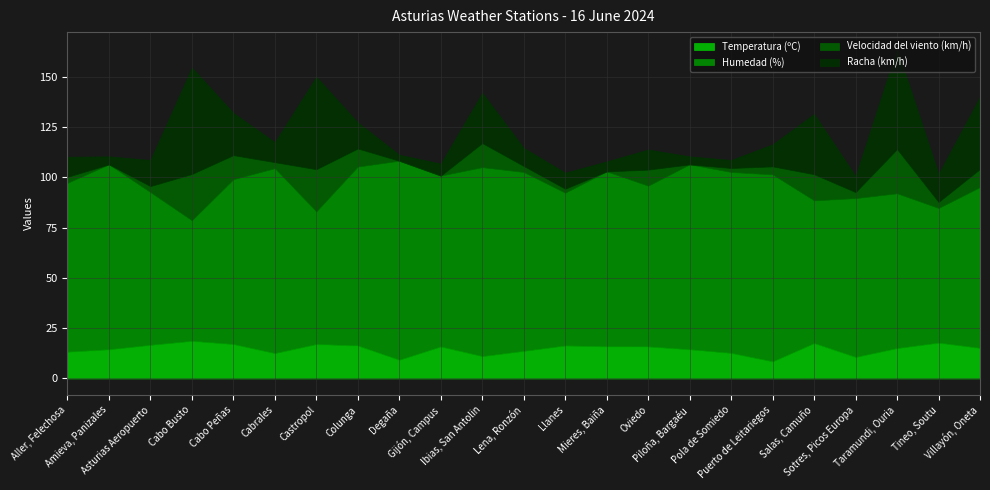

Reading left to right, list all the values displayed in this chart.

Temperatura (ºC): Aller, Felechosa=13.3	Amieva, Panizales=14.5	Asturias Aeropuerto=16.7	Cabo Busto=18.7	Cabo Peñas=17.1	Cabrales=12.6	Castropol=17.1	Colunga=16.4	Degaña=9.3	Gijón, Campus=15.9	Ibias, San Antolin=11.1	Lena, Ronzón=13.7	Llanes=16.4	Mieres, Baiña=16.0	Oviedo=15.9	Piloña, Bargaéu=14.5	Pola de Somiedo=12.7	Puerto de Leitariegos=8.5	Salas, Camuño=17.6	Sotres, Picos Europa=10.7	Taramundi, Ouria=15.1	Tineo, Soutu=17.8	Villayón, Oneta=15.2
Humedad (%): Aller, Felechosa=84.0	Amieva, Panizales=92.0	Asturias Aeropuerto=76.0	Cabo Busto=60.0	Cabo Peñas=82.0	Cabrales=92.0	Castropol=66.0	Colunga=89.0	Degaña=99.0	Gijón, Campus=85.0	Ibias, San Antolin=94.0	Lena, Ronzón=89.0	Llanes=76.0	Mieres, Baiña=87.0	Oviedo=80.0	Piloña, Bargaéu=92.0	Pola de Somiedo=90.0	Puerto de Leitariegos=93.0	Salas, Camuño=71.0	Sotres, Picos Europa=79.0	Taramundi, Ouria=77.0	Tineo, Soutu=67.0	Villayón, Oneta=80.0
Velocidad del viento (km/h): Aller, Felechosa=3.0	Amieva, Panizales=0.0	Asturias Aeropuerto=3.0	Cabo Busto=23.0	Cabo Peñas=12.0	Cabrales=3.0	Castropol=21.0	Colunga=9.0	Degaña=0.0	Gijón, Campus=0.0	Ibias, San Antolin=12.0	Lena, Ronzón=3.0	Llanes=2.0	Mieres, Baiña=0.0	Oviedo=8.0	Piloña, Bargaéu=0.0	Pola de Somiedo=2.0	Puerto de Leitariegos=4.0	Salas, Camuño=13.0	Sotres, Picos Europa=3.0	Taramundi, Ouria=22.0	Tineo, Soutu=3.0	Villayón, Oneta=9.0
Racha (km/h): Aller, Felechosa=10.0	Amieva, Panizales=4.0	Asturias Aeropuerto=13.0	Cabo Busto=53.0	Cabo Peñas=21.0	Cabrales=10.0	Castropol=46.0	Colunga=13.0	Degaña=3.0	Gijón, Campus=6.0	Ibias, San Antolin=25.0	Lena, Ronzón=9.0	Llanes=8.0	Mieres, Baiña=5.0	Oviedo=10.0	Piloña, Bargaéu=4.0	Pola de Somiedo=4.0	Puerto de Leitariegos=11.0	Salas, Camuño=30.0	Sotres, Picos Europa=8.0	Taramundi, Ouria=50.0	Tineo, Soutu=14.0	Villayón, Oneta=36.0